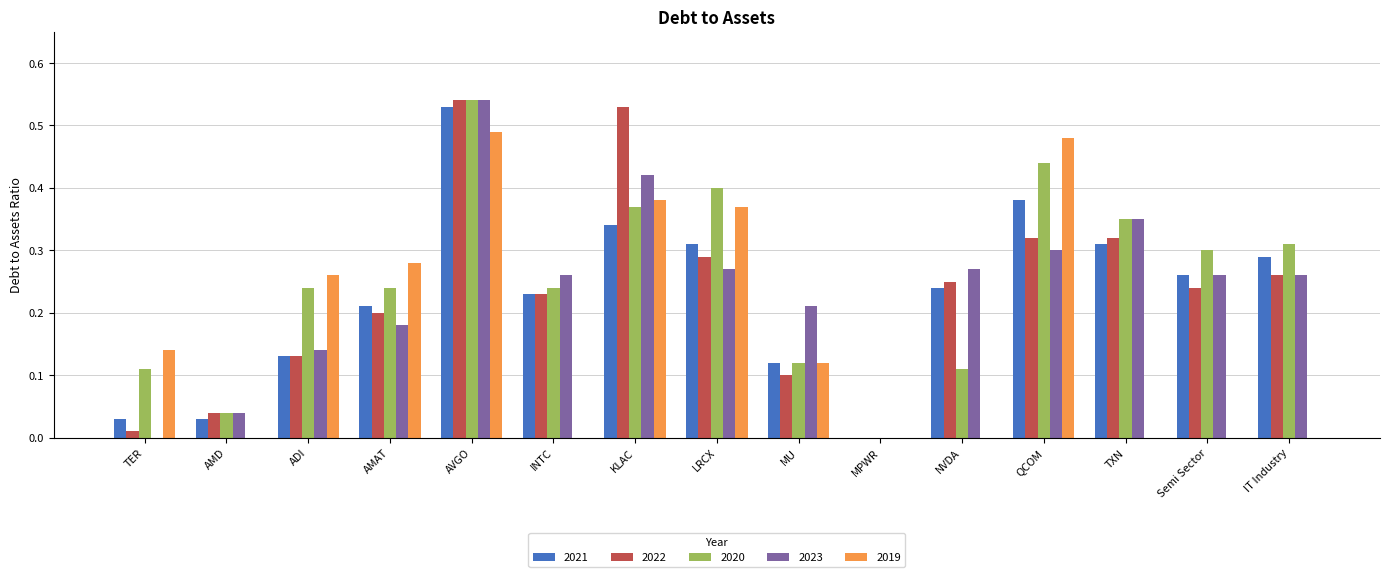

Is the value of 2021 at MU greater than the value of 2023 at KLAC?

No